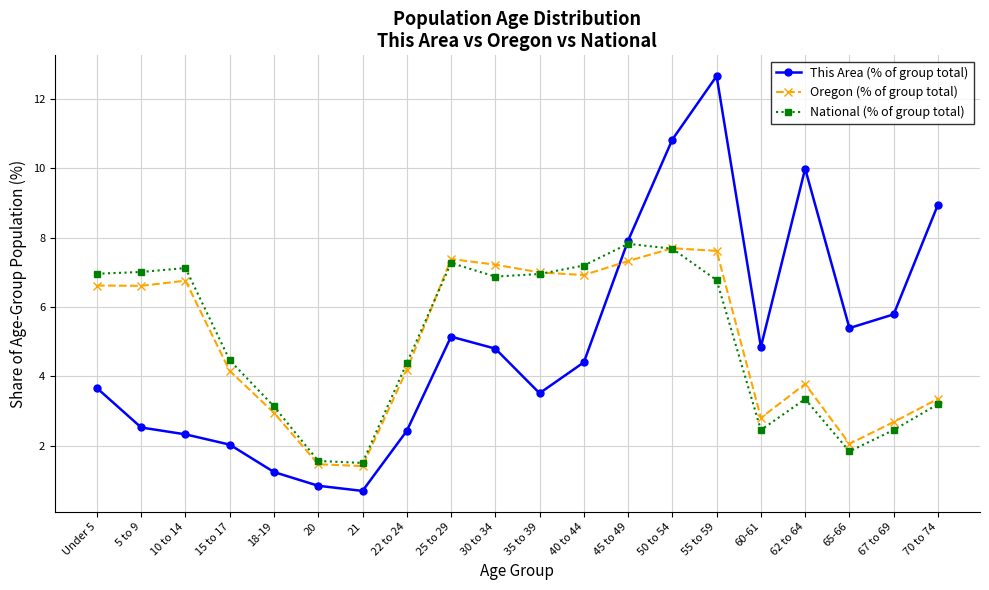

What is the label of the 5th point from the right?

60-61